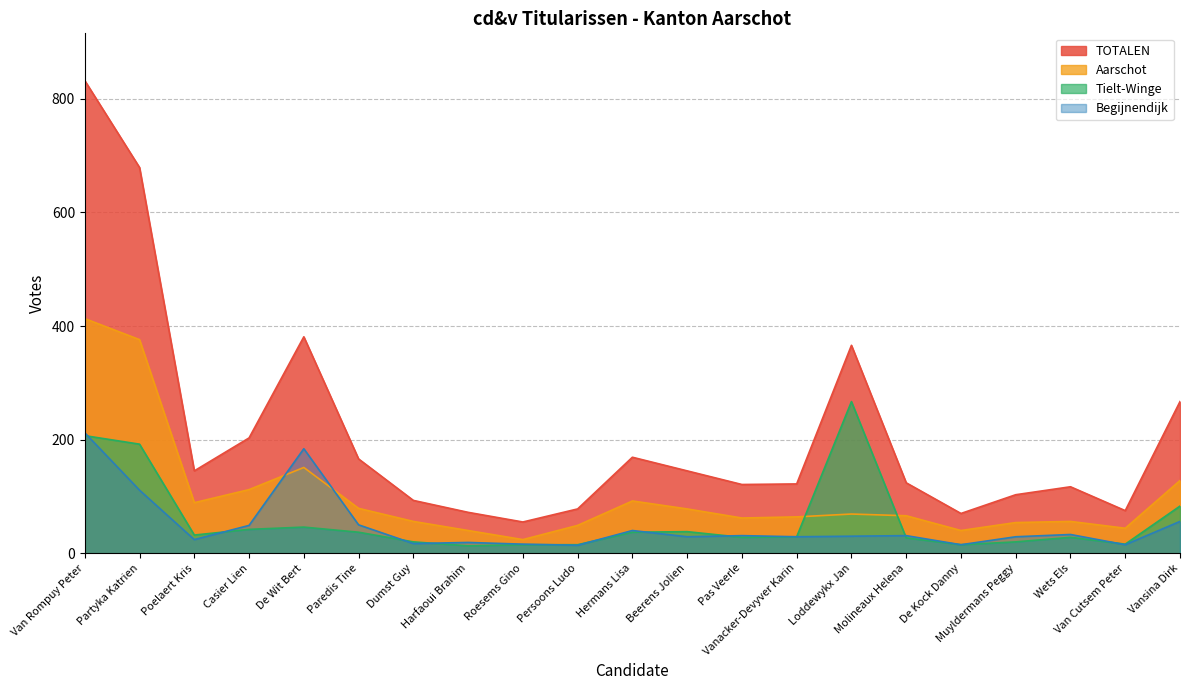

List the series in order of their peak value, lowest first.

Begijnendijk, Tielt-Winge, Aarschot, TOTALEN